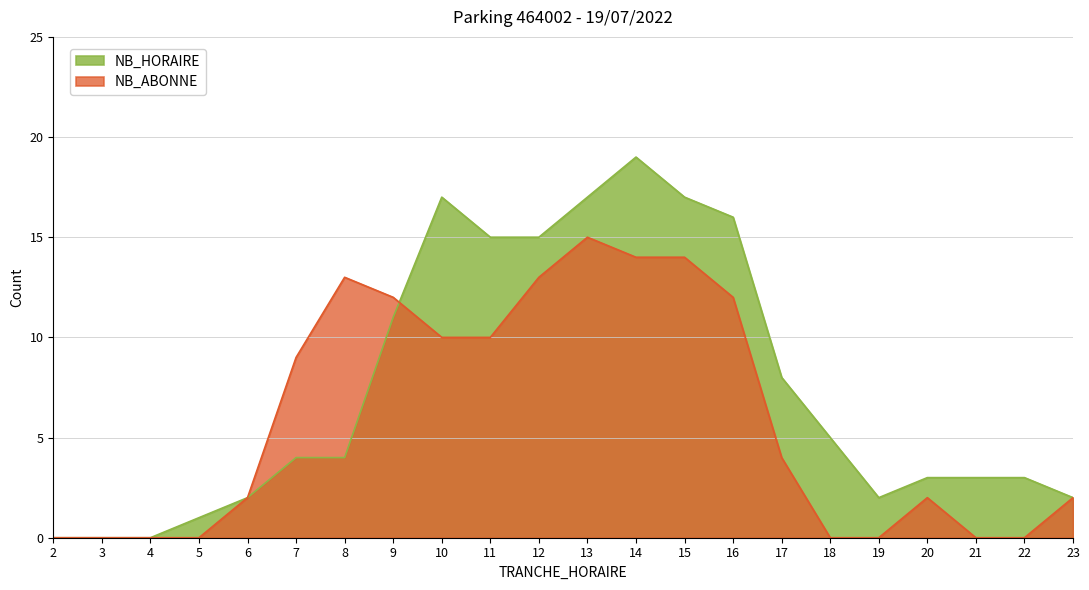

Does the chart display data point markers on the line(s)?

No